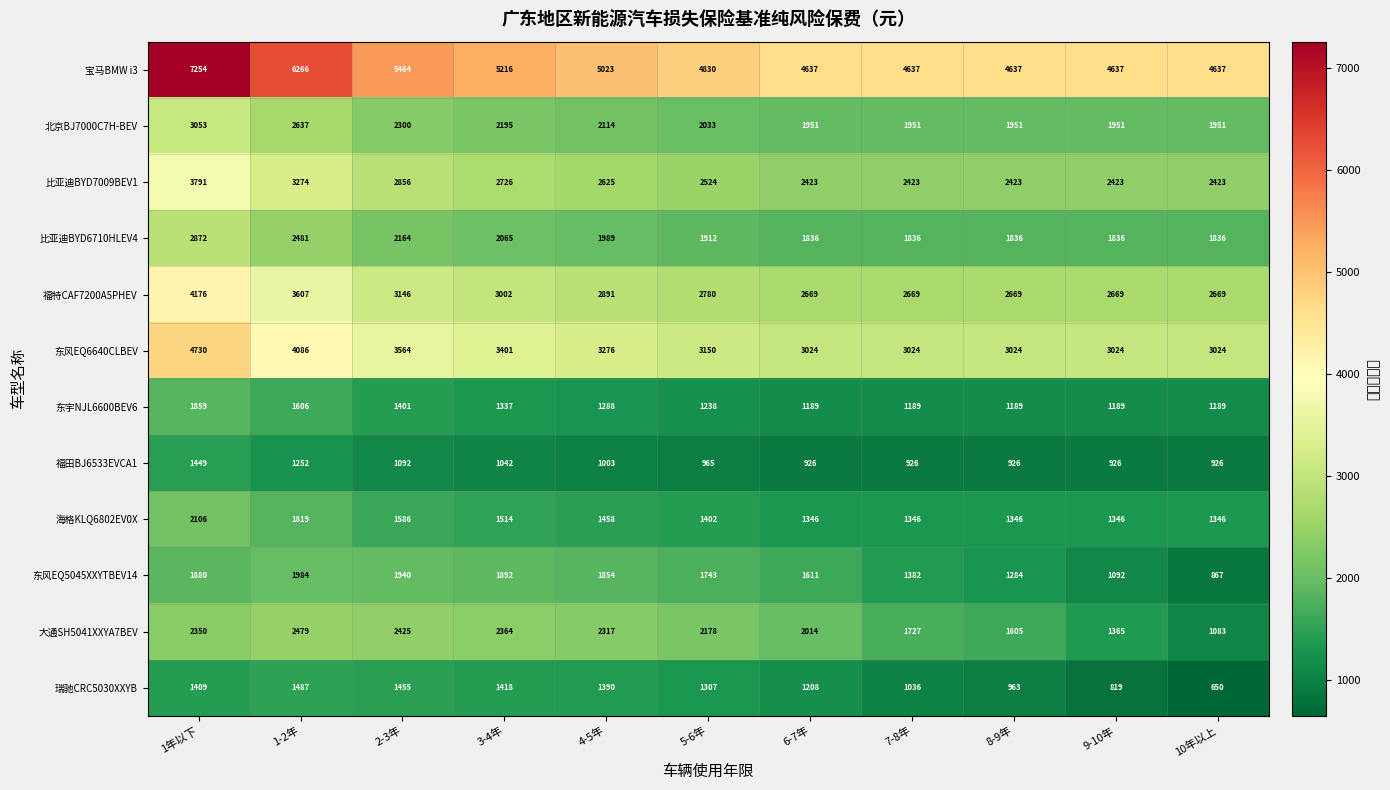

At which label does 大通SH5041XXYA7BEV first exceed 2178?

1年以下